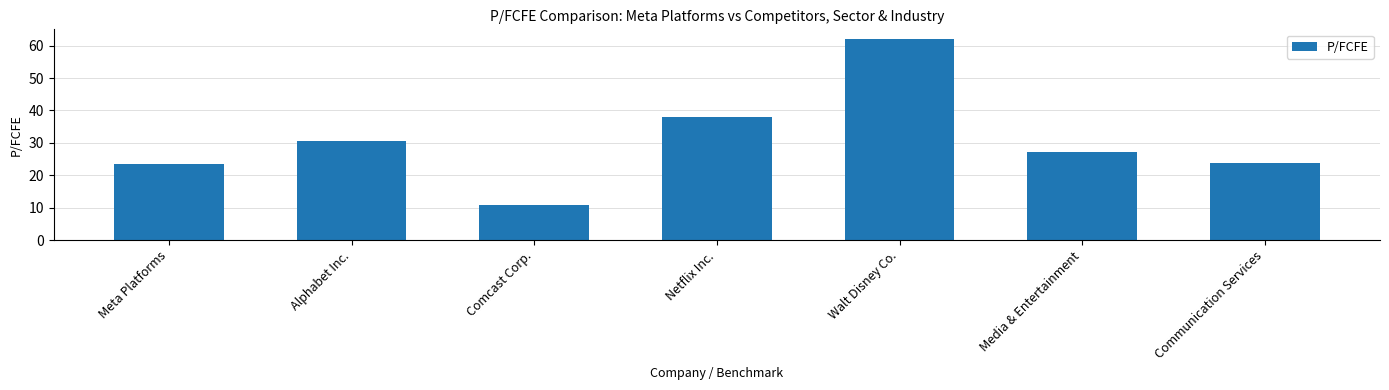

What is the value of the 7th bar from the left?

23.9